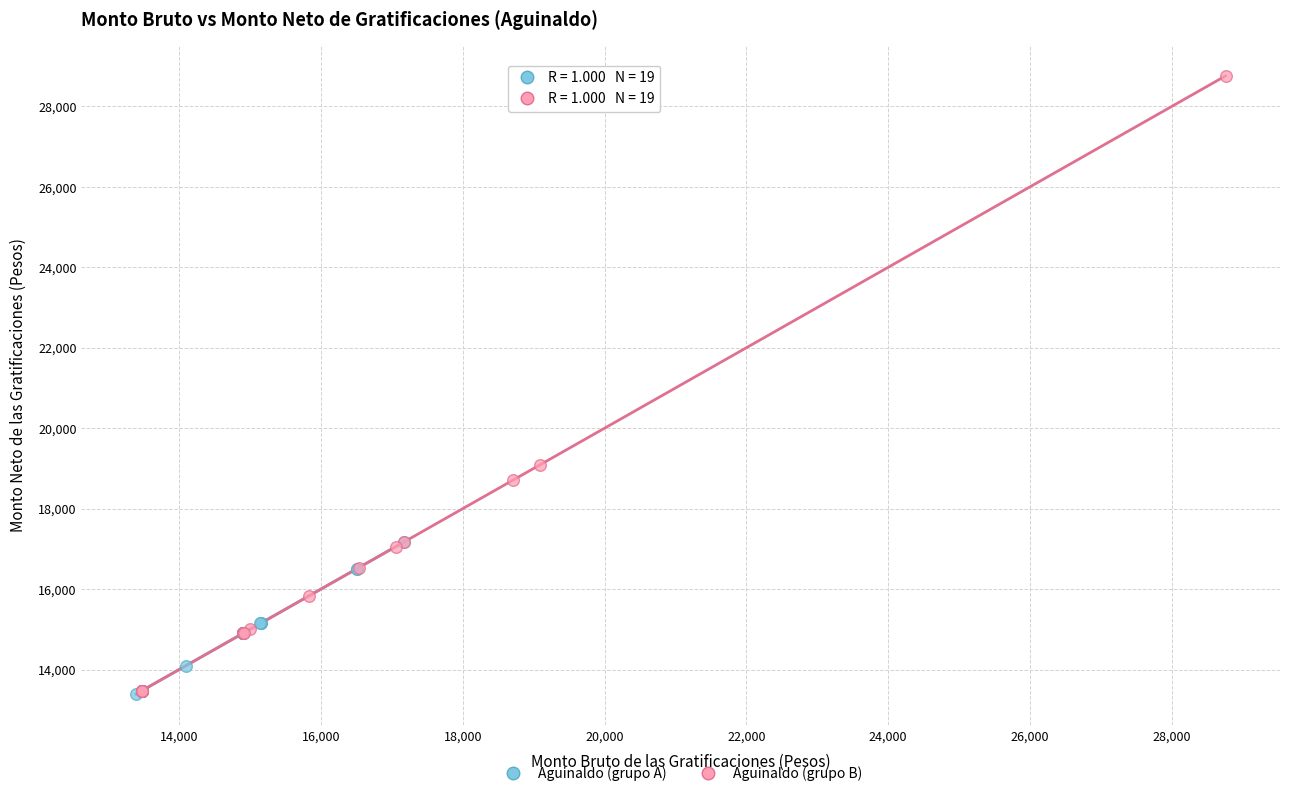

Which series contains the highest Y value?

Aguinaldo (grupo B)